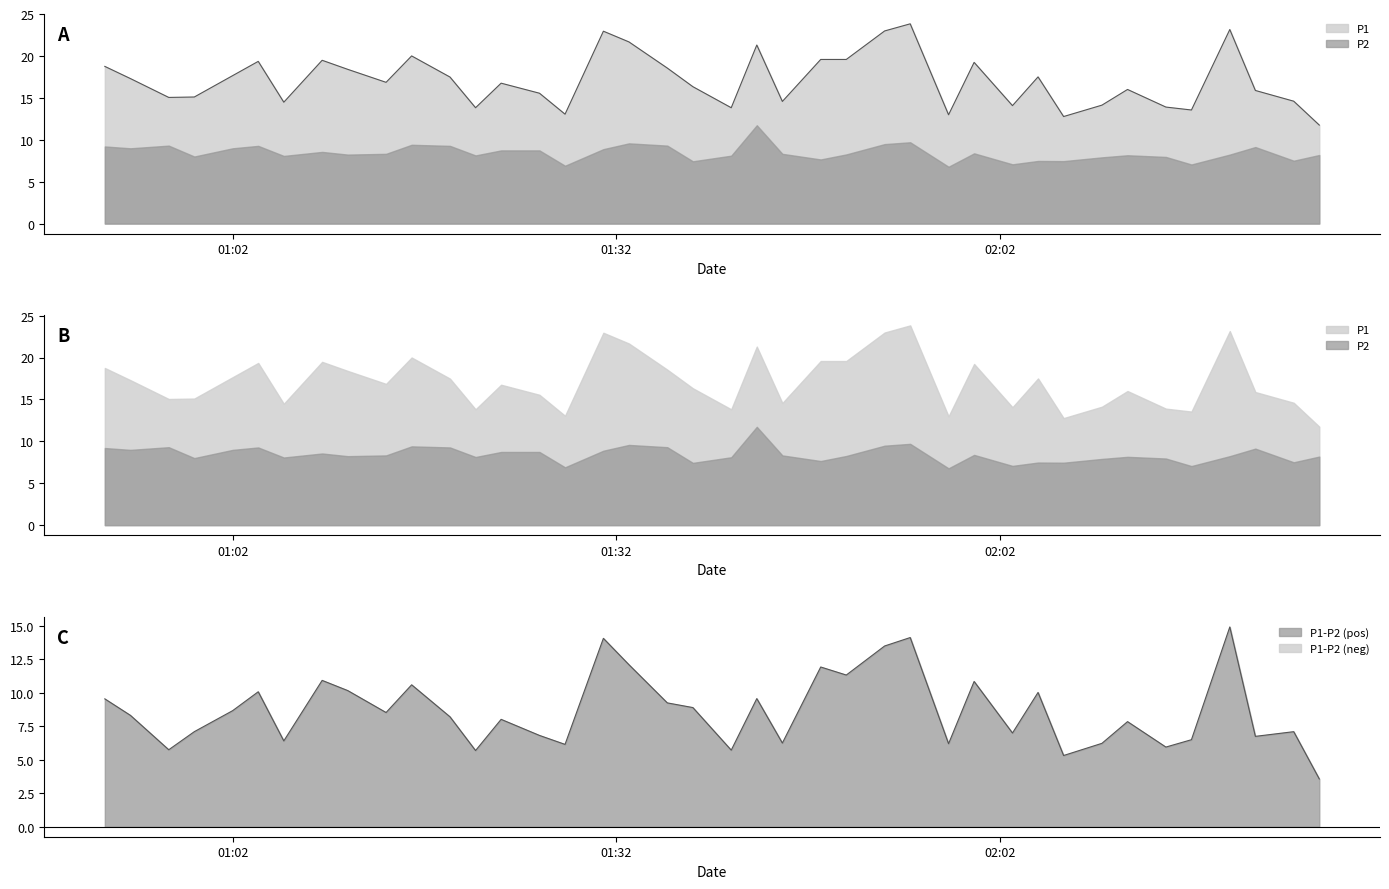

What is the difference between the values at 02:07 and 02:17?

0.8